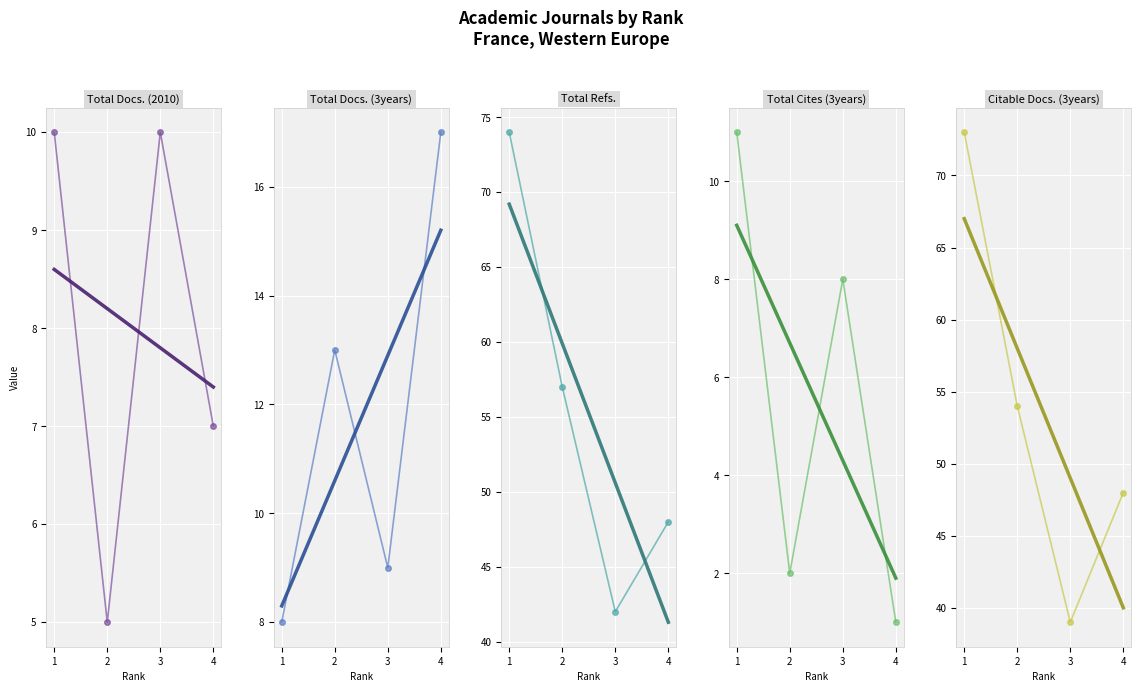

Reading left to right, extract all data points from this chart.

Total Docs. (2010): 10	5	10	7
Total Docs. (3years): 8	13	9	17
Total Refs.: 74	57	42	48
Total Cites (3years): 11	2	8	1
Citable Docs. (3years): 73	54	39	48